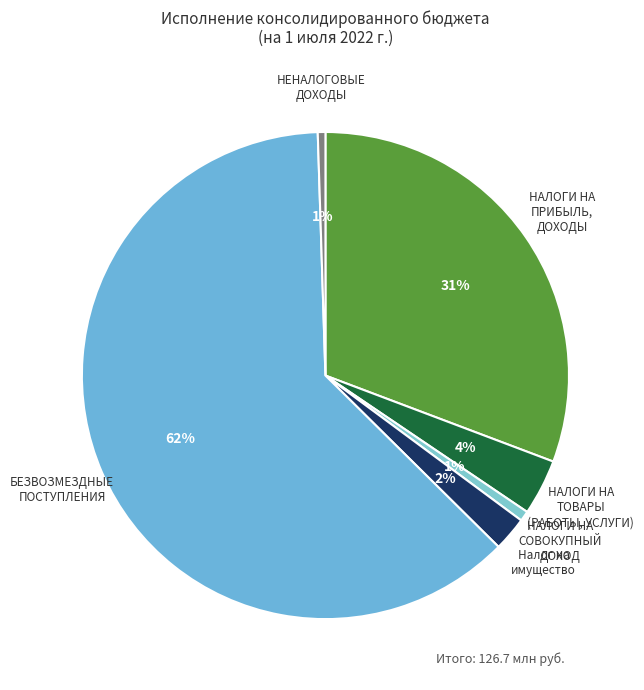

What is the largest slice in the pie chart?

БЕЗВОЗМЕЗДНЫЕ ПОСТУПЛЕНИЯ